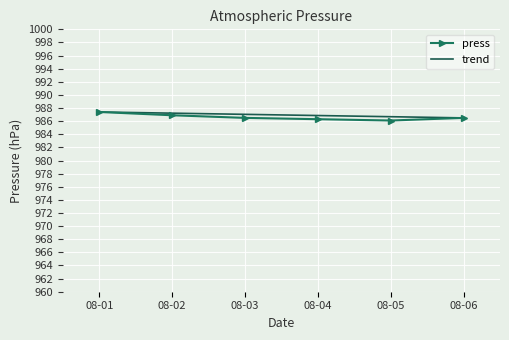

Reading left to right, transcribe all the data shown in this chart.

press: 987.4	986.9	986.5	986.3	986.1	986.5
trend: 987.4	987.2	987.0	986.9	986.7	986.5